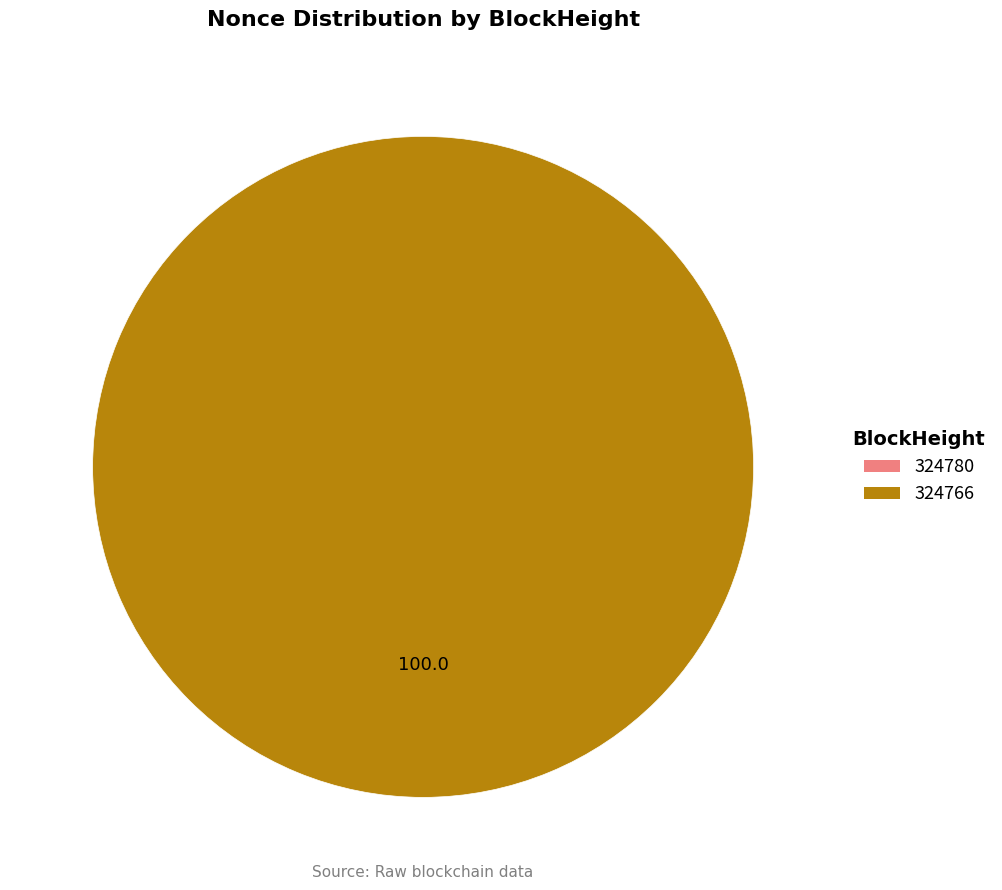

How many slices are in this pie chart?

2